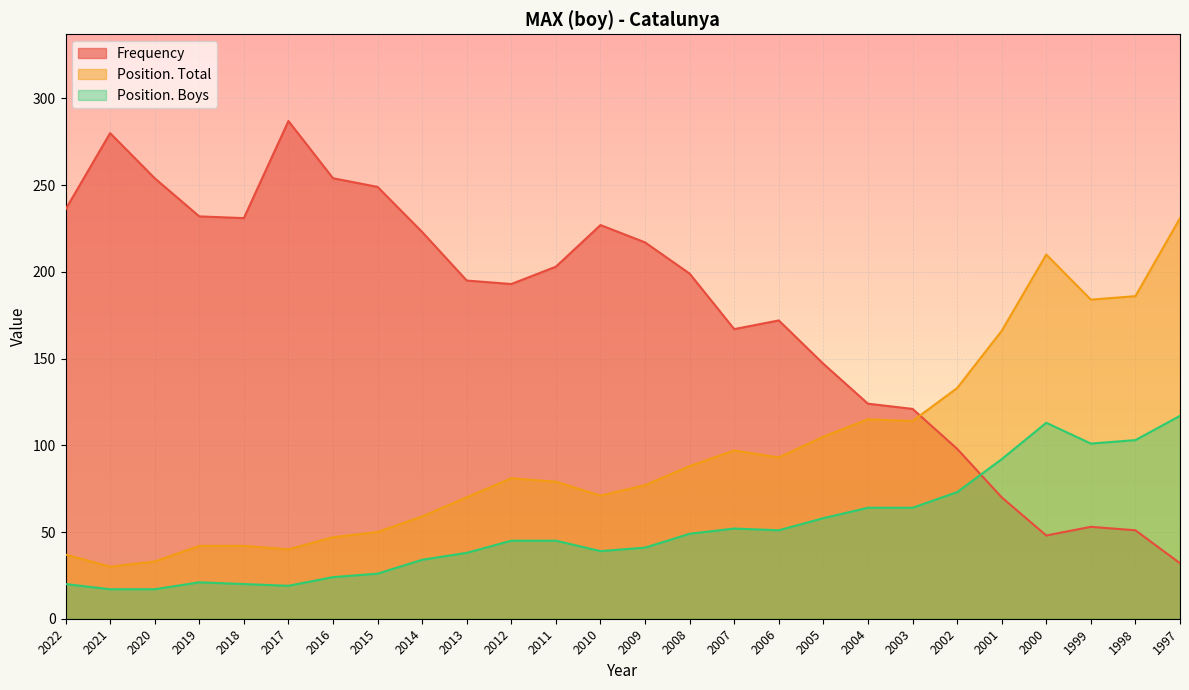

At which category is the sum across all series the highest?

1997